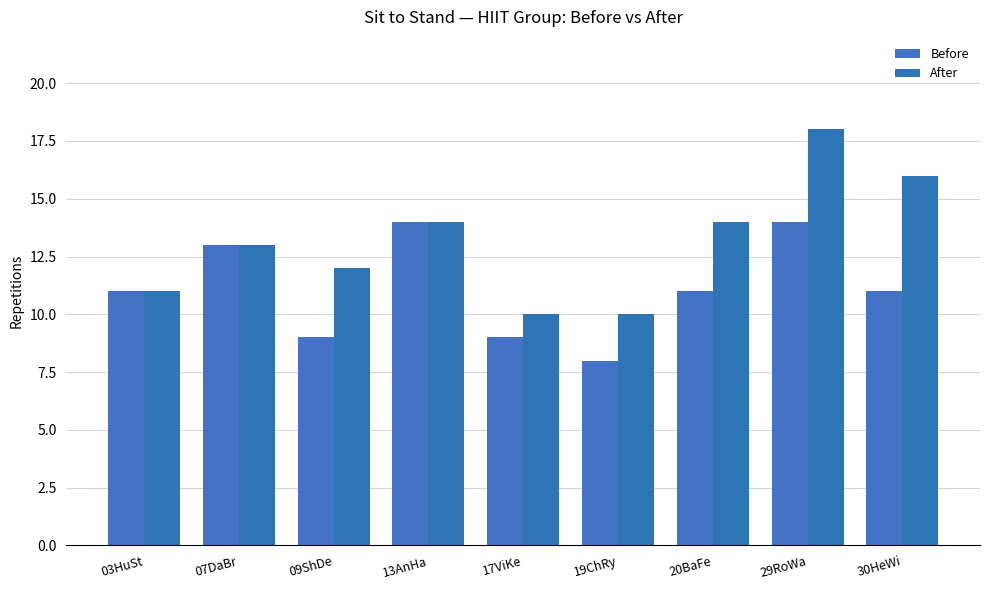

Which label corresponds to the smallest value in the chart?

19ChRy